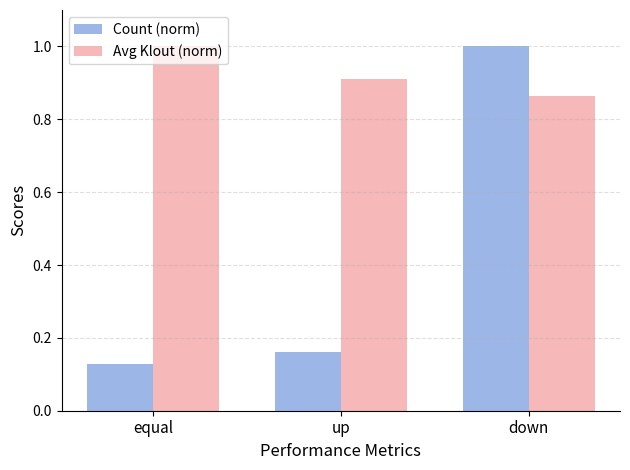

Does the chart contain stacked bars?

No